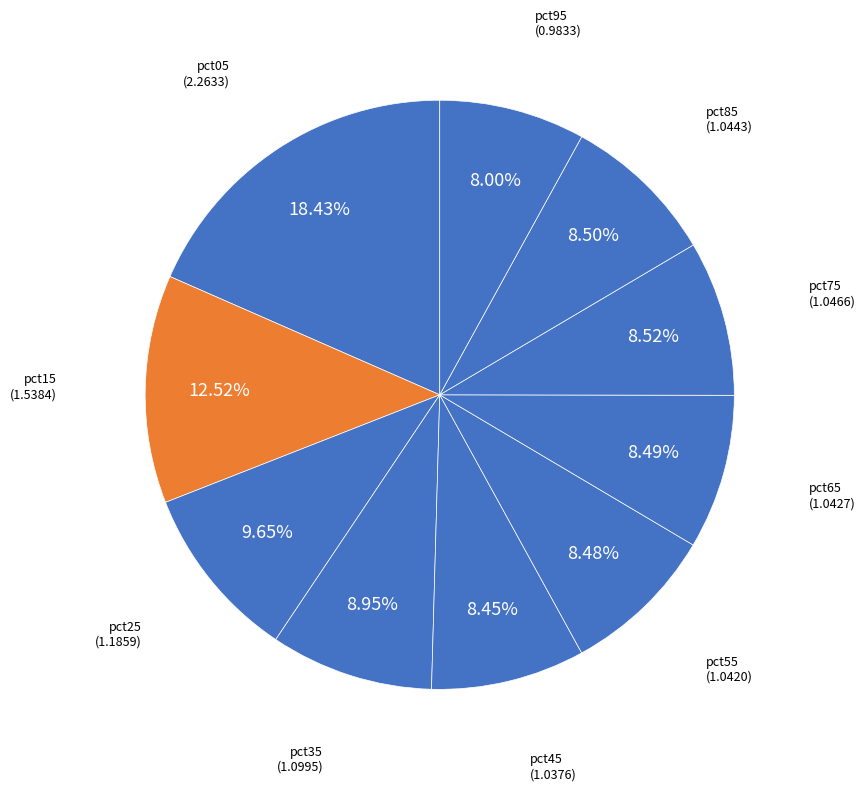

Does pct15 account for over 50% of the chart?

No